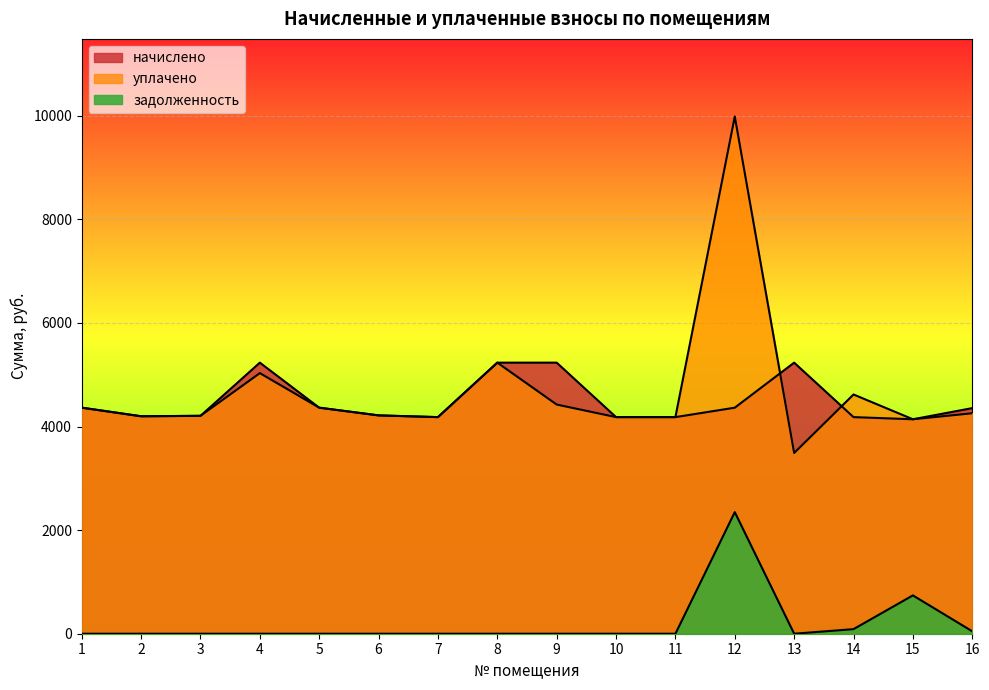

The value of задолженность at 4 is 0.0. True or false?

True